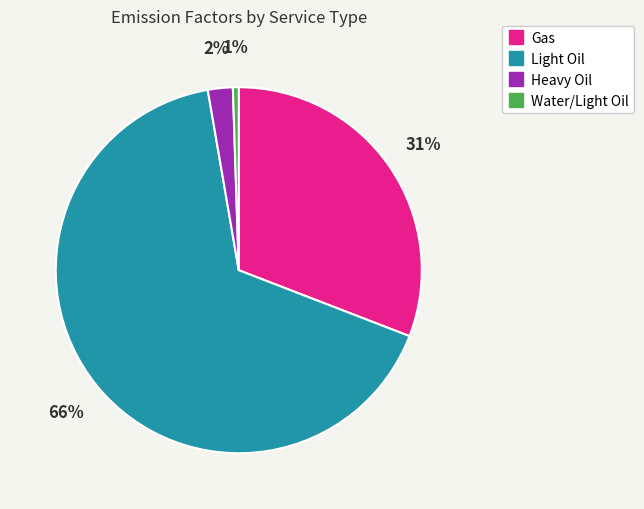

Is there a majority slice in this chart?

Yes